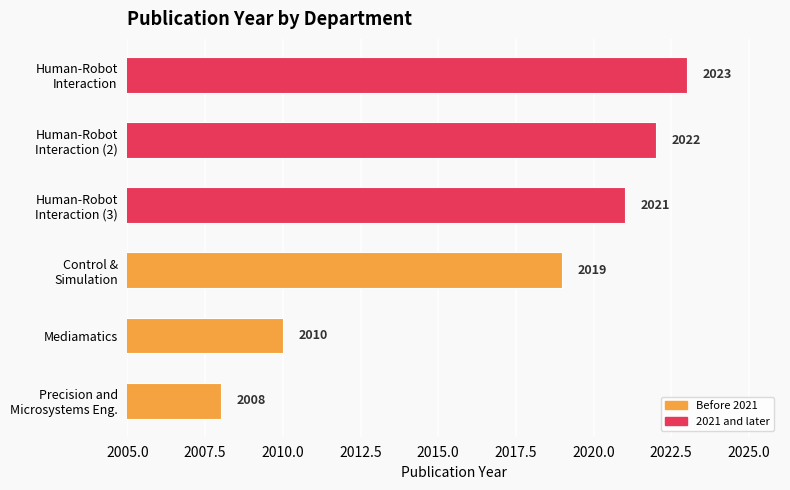

What is the difference between the maximum and second lowest values?

13